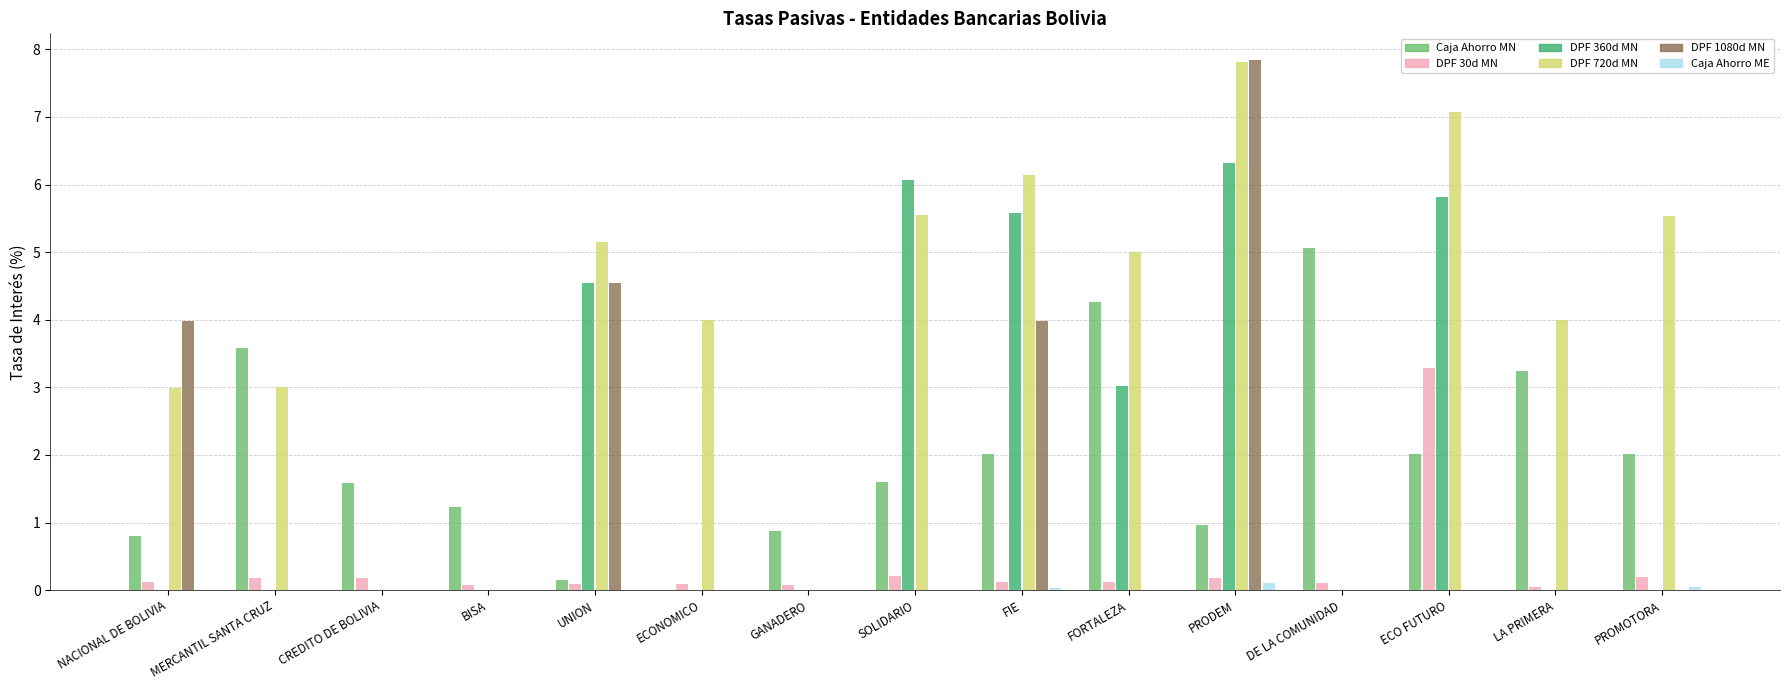

What is the sum of all Caja Ahorro ME values?

0.2